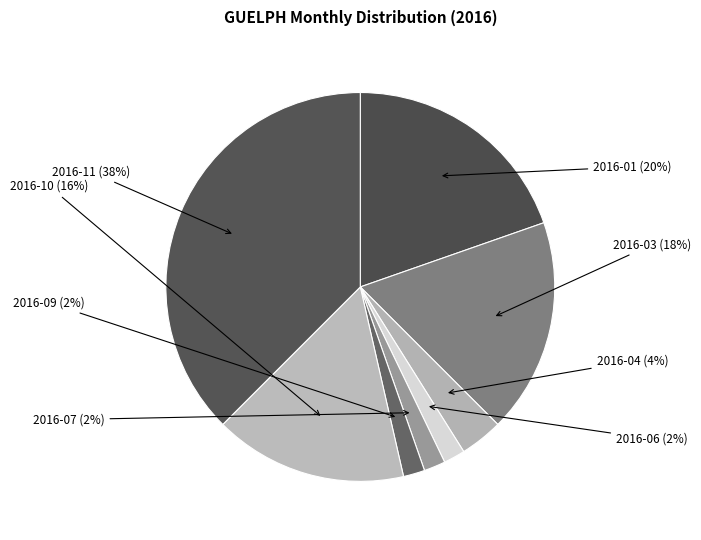

Does any single category account for the majority?

No